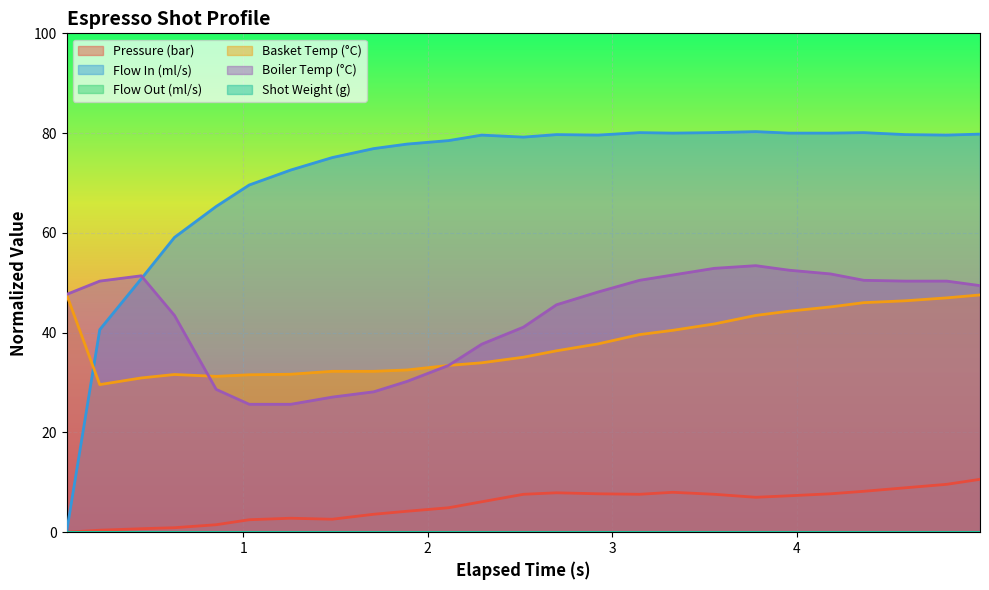

Does the chart display data point markers on the line(s)?

No